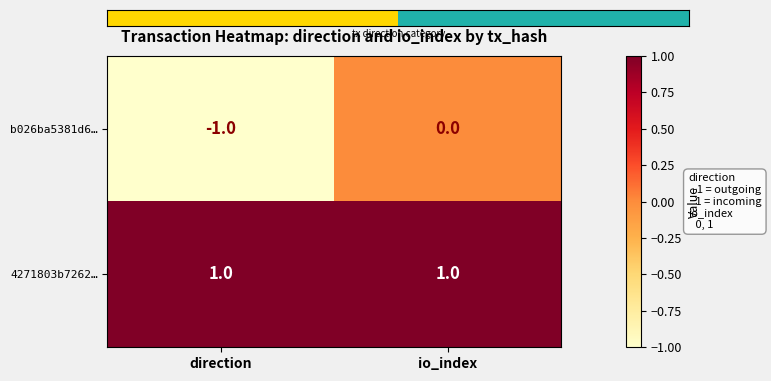

Rank the series by their average value, from lowest to highest.

b026ba5381d6…, 4271803b7262…